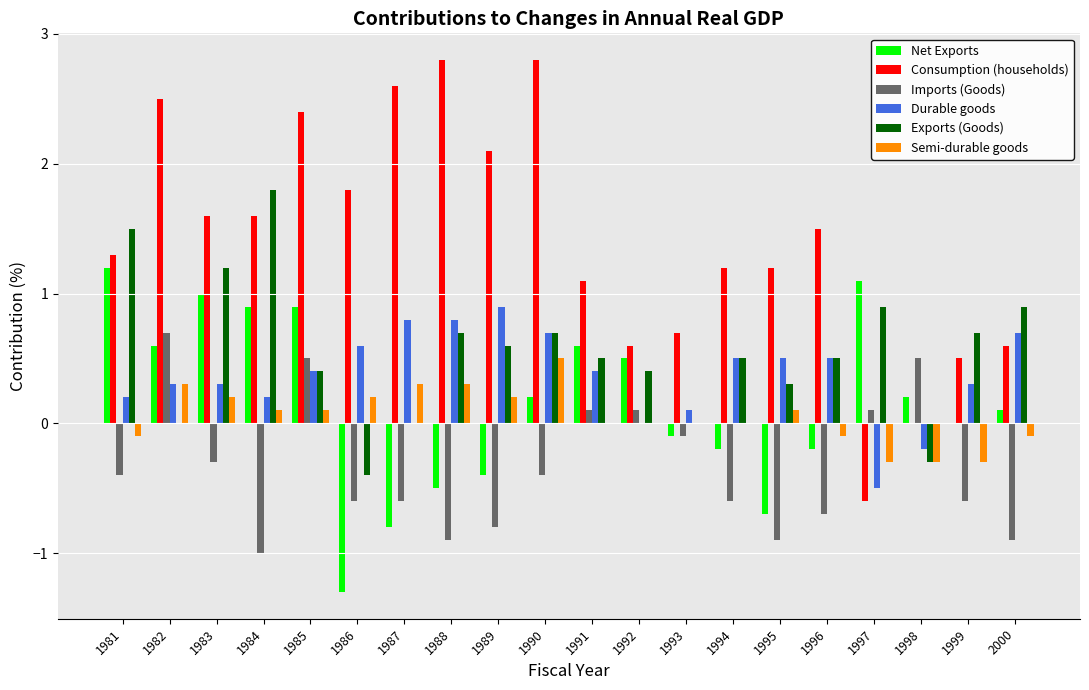

Reading right to left, what are all the values shown in this chart?

Net Exports: 2000=0.1	1999=0.0	1998=0.2	1997=1.1	1996=-0.2	1995=-0.7	1994=-0.2	1993=-0.1	1992=0.5	1991=0.6	1990=0.2	1989=-0.4	1988=-0.5	1987=-0.8	1986=-1.3	1985=0.9	1984=0.9	1983=1.0	1982=0.6	1981=1.2
Consumption (households): 2000=0.6	1999=0.5	1998=0.0	1997=-0.6	1996=1.5	1995=1.2	1994=1.2	1993=0.7	1992=0.6	1991=1.1	1990=2.8	1989=2.1	1988=2.8	1987=2.6	1986=1.8	1985=2.4	1984=1.6	1983=1.6	1982=2.5	1981=1.3
Imports (Goods): 2000=-0.9	1999=-0.6	1998=0.5	1997=0.1	1996=-0.7	1995=-0.9	1994=-0.6	1993=-0.1	1992=0.1	1991=0.1	1990=-0.4	1989=-0.8	1988=-0.9	1987=-0.6	1986=-0.6	1985=0.5	1984=-1.0	1983=-0.3	1982=0.7	1981=-0.4
Durable goods: 2000=0.7	1999=0.3	1998=-0.2	1997=-0.5	1996=0.5	1995=0.5	1994=0.5	1993=0.1	1992=0.0	1991=0.4	1990=0.7	1989=0.9	1988=0.8	1987=0.8	1986=0.6	1985=0.4	1984=0.2	1983=0.3	1982=0.3	1981=0.2
Exports (Goods): 2000=0.9	1999=0.7	1998=-0.3	1997=0.9	1996=0.5	1995=0.3	1994=0.5	1993=0.0	1992=0.4	1991=0.5	1990=0.7	1989=0.6	1988=0.7	1987=0.0	1986=-0.4	1985=0.4	1984=1.8	1983=1.2	1982=0.0	1981=1.5
Semi-durable goods: 2000=-0.1	1999=-0.3	1998=-0.3	1997=-0.3	1996=-0.1	1995=0.1	1994=0.0	1993=0.0	1992=0.0	1991=0.0	1990=0.5	1989=0.2	1988=0.3	1987=0.3	1986=0.2	1985=0.1	1984=0.1	1983=0.2	1982=0.3	1981=-0.1